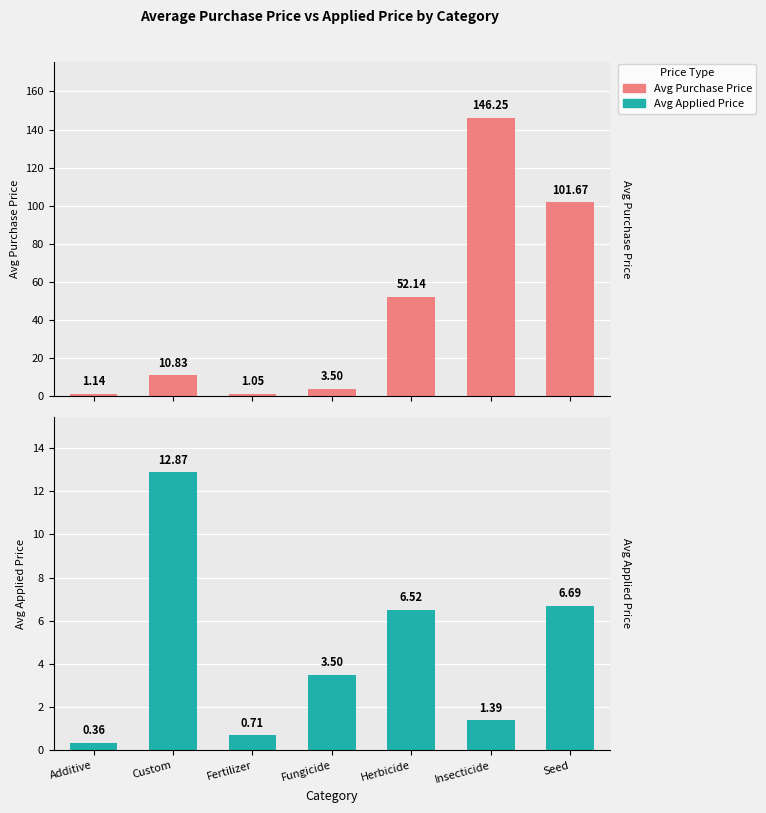

What is the sum of all Avg Purchase Price values?

316.6